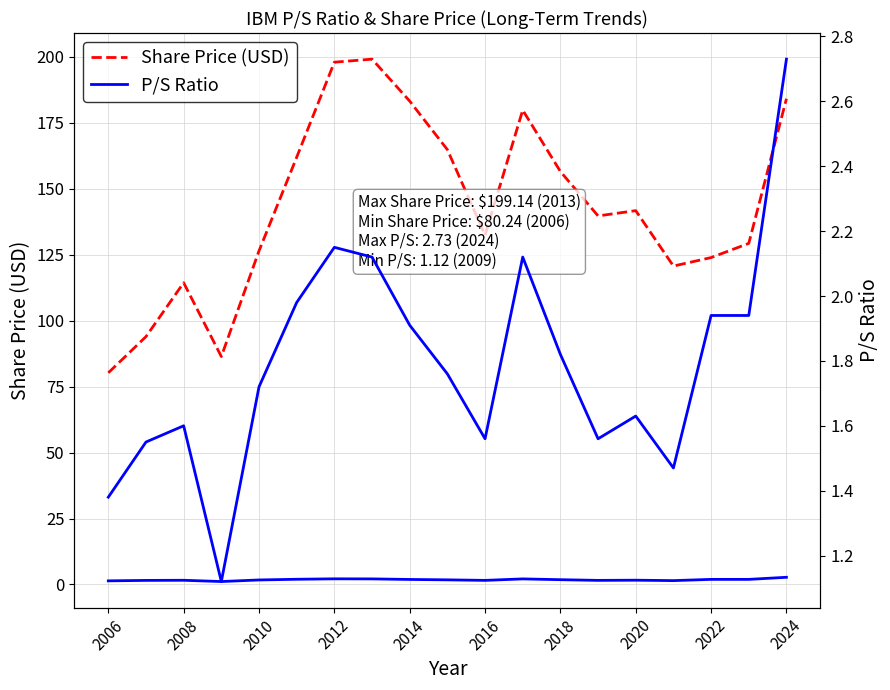

Rank the series by their average value, from lowest to highest.

P/S Ratio, Share Price (USD)